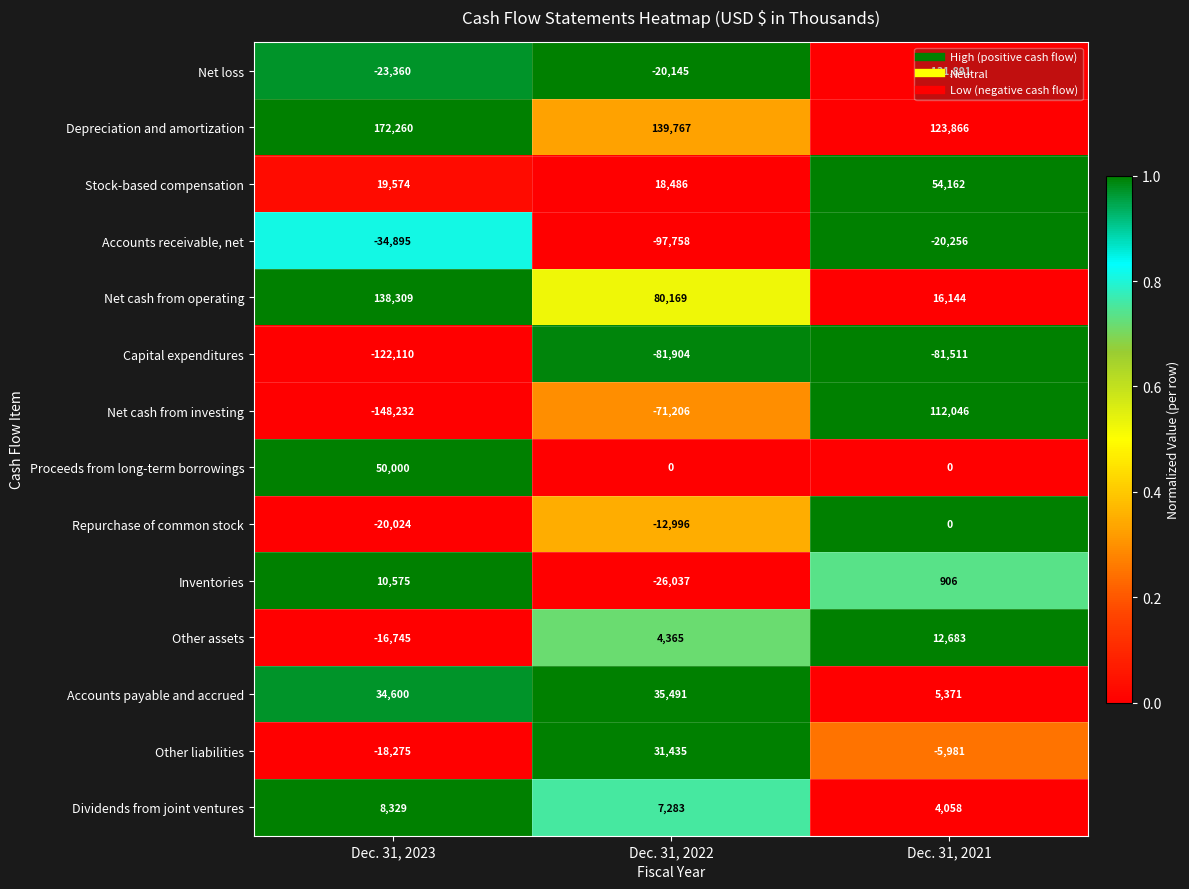

At how many categories does at least one series exceed 0?

3